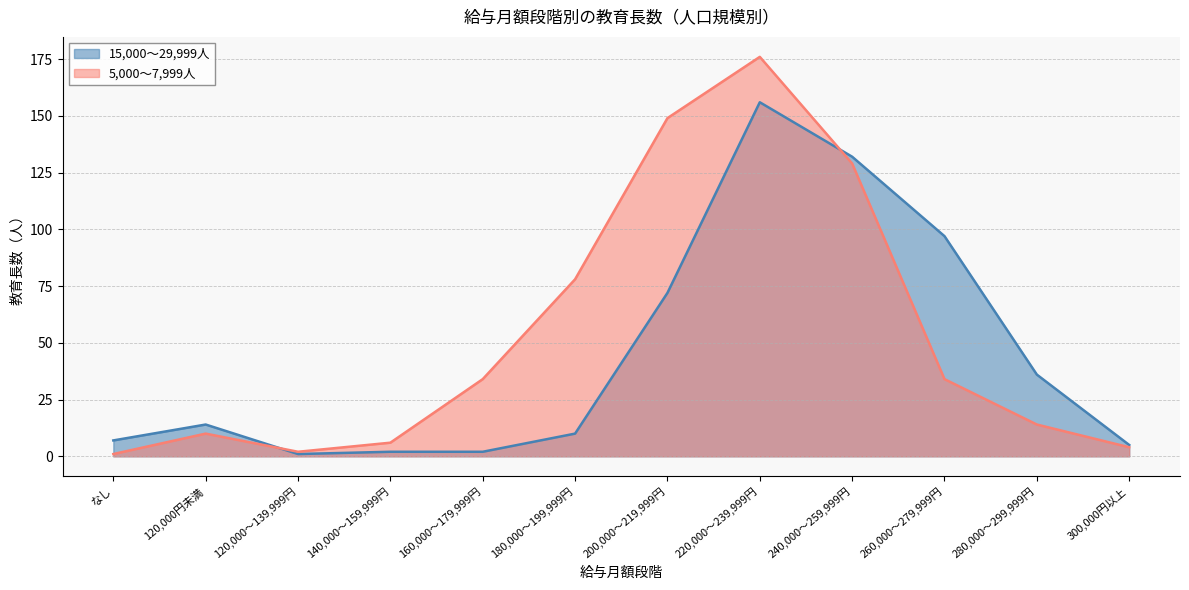

What is the difference between the 15,000～29,999人 values at 280,000～299,999円 and 180,000～199,999円?

26